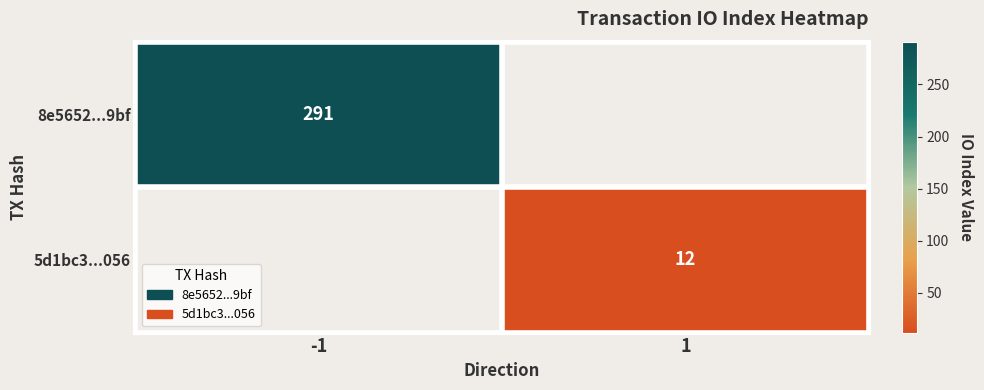

True or false: 5d1bc3...056 has a value of 12 at 1.

True